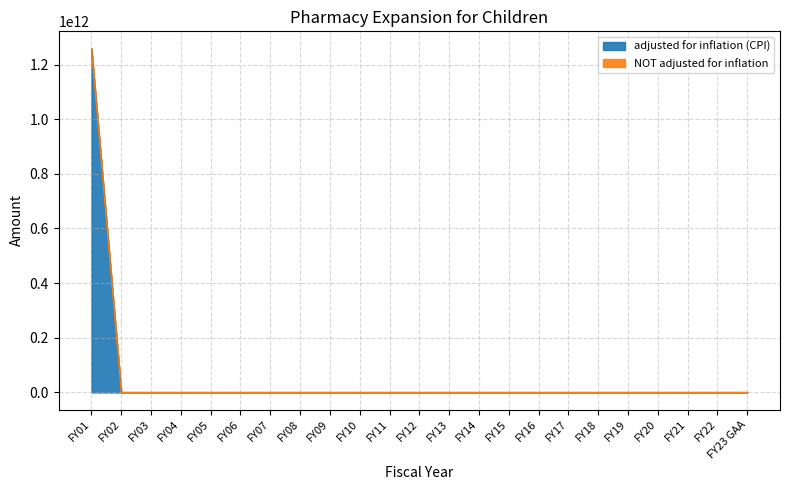

Rank the categories by value from lowest to highest.

FY02, FY03, FY04, FY05, FY06, FY07, FY08, FY09, FY10, FY11, FY12, FY13, FY14, FY15, FY16, FY17, FY18, FY19, FY20, FY21, FY22, FY23 GAA, FY01